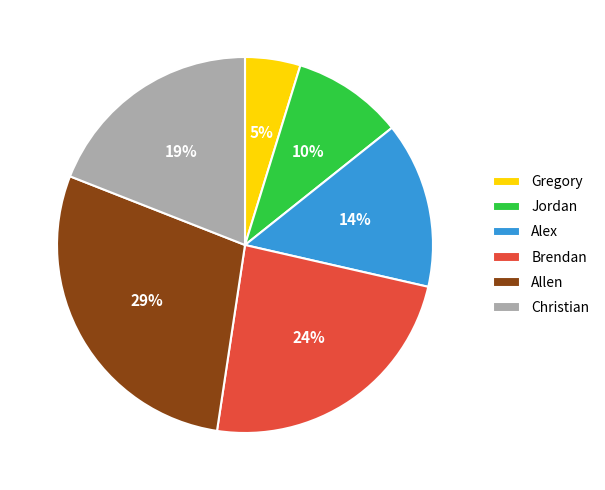

To the nearest percent, what is the average slice percentage?

17%